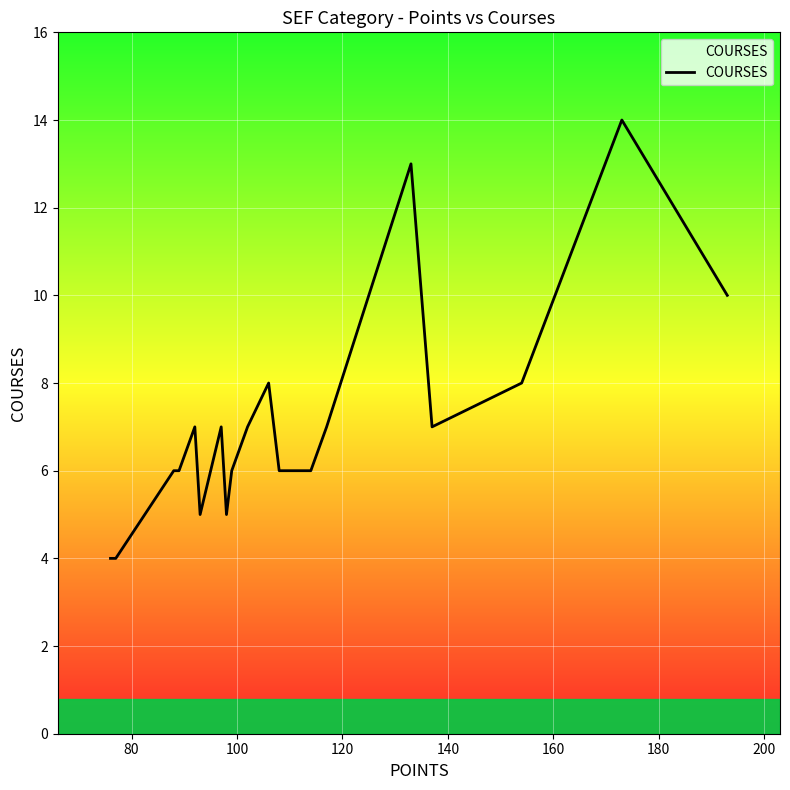

The value at 17 is 5. True or false?

False